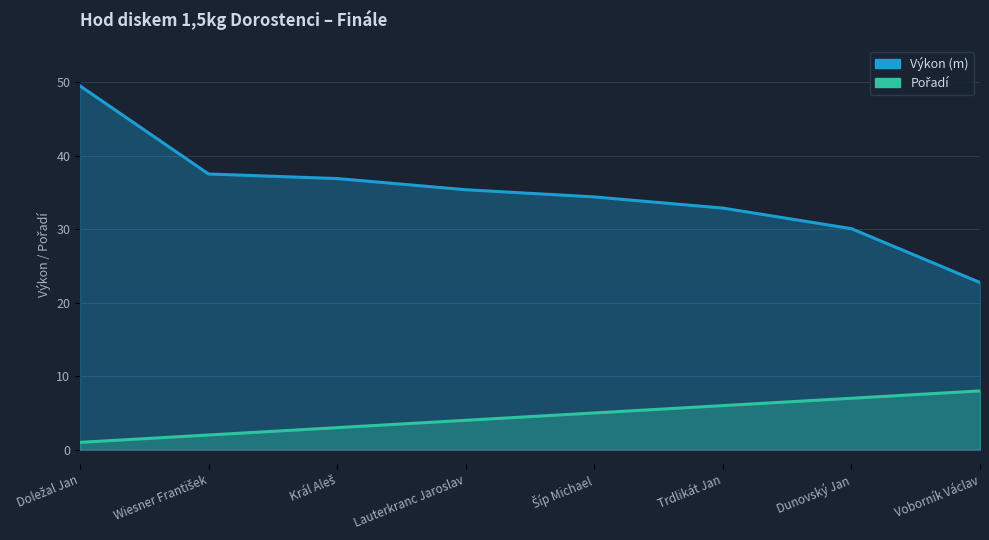

Is it true that Pořadí equals 5.0 at Šíp Michael?

True